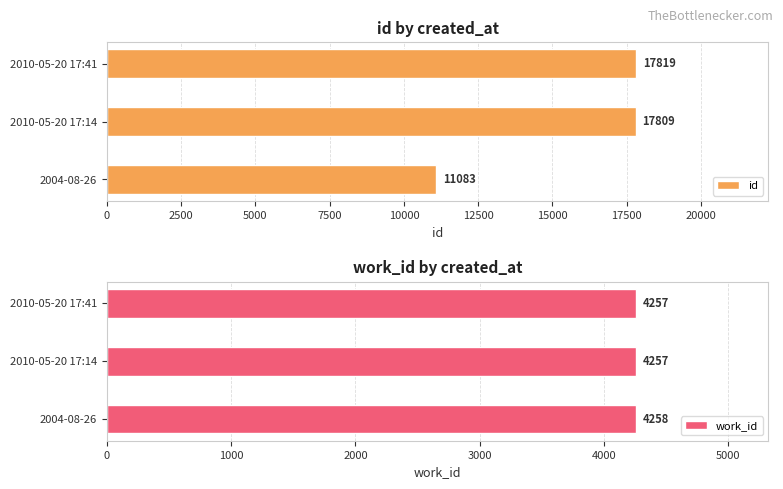

What is the average value of the work_id series?

4257